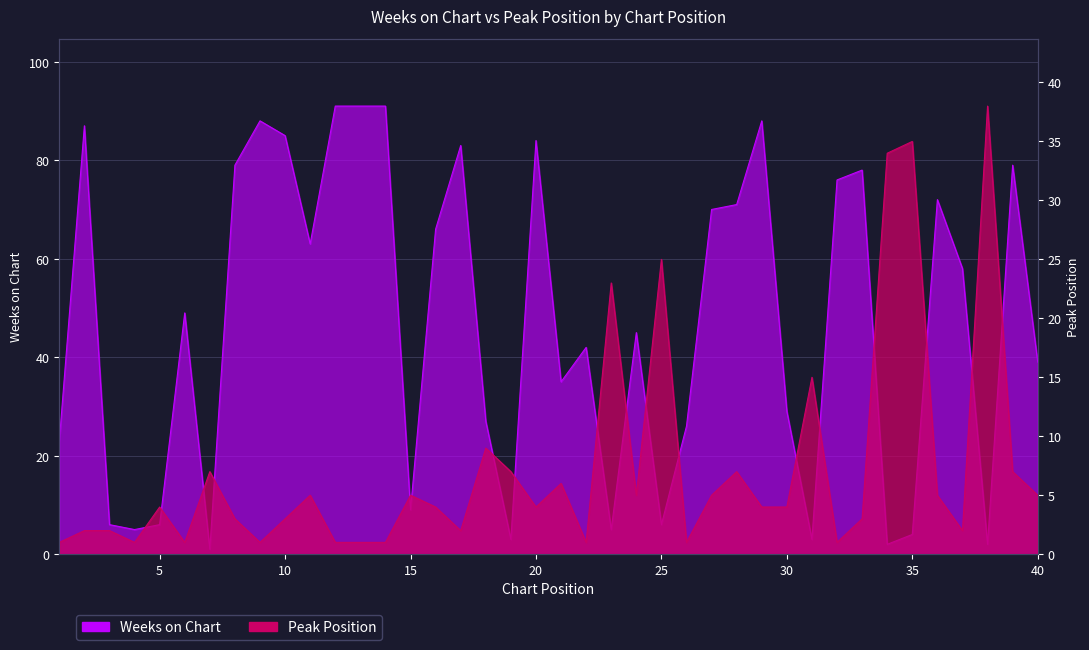

Does the chart display data point markers on the line(s)?

No